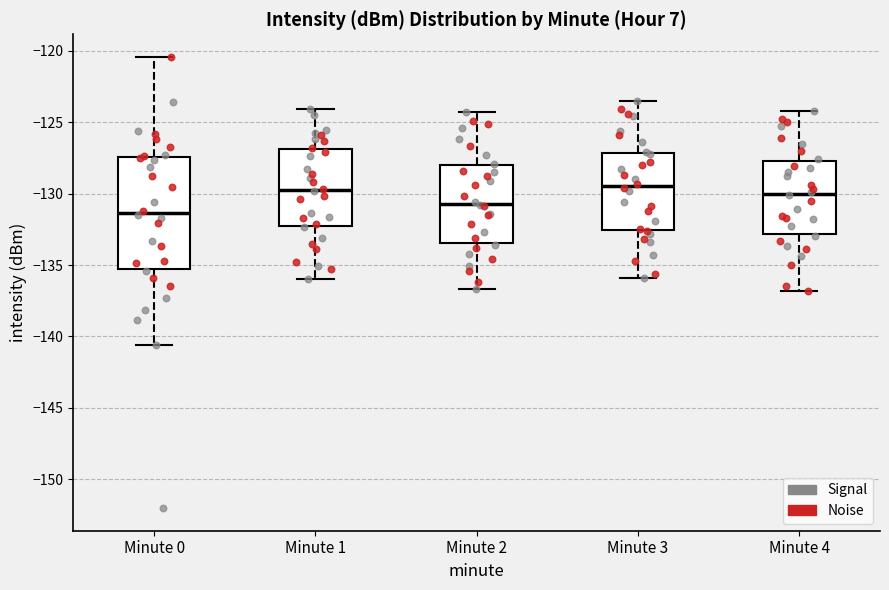

Reading left to right, read every box against the y-axis: the position of its median line, the range the box covers, and the ends of its whiskers. The values are not printed on the chart, so give them approximately, as read against the axis.

Minute 0: median -131.5, box -135.5 to -127.5, whiskers -140.5 to -120.5
Minute 1: median -129.5, box -132.5 to -127.0, whiskers -136.0 to -124.0
Minute 2: median -130.5, box -133.5 to -128.0, whiskers -136.5 to -124.5
Minute 3: median -129.5, box -132.5 to -127.0, whiskers -136.0 to -123.5
Minute 4: median -130.0, box -133.0 to -127.5, whiskers -137.0 to -124.0